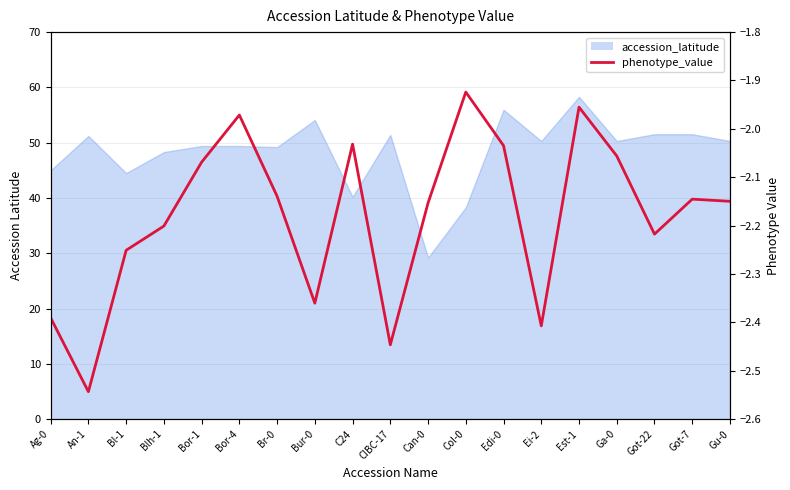

What is the difference between the second highest and second lowest values?

0.5